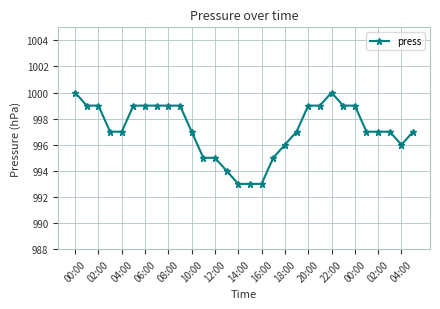

How many lines are shown in the chart?

1